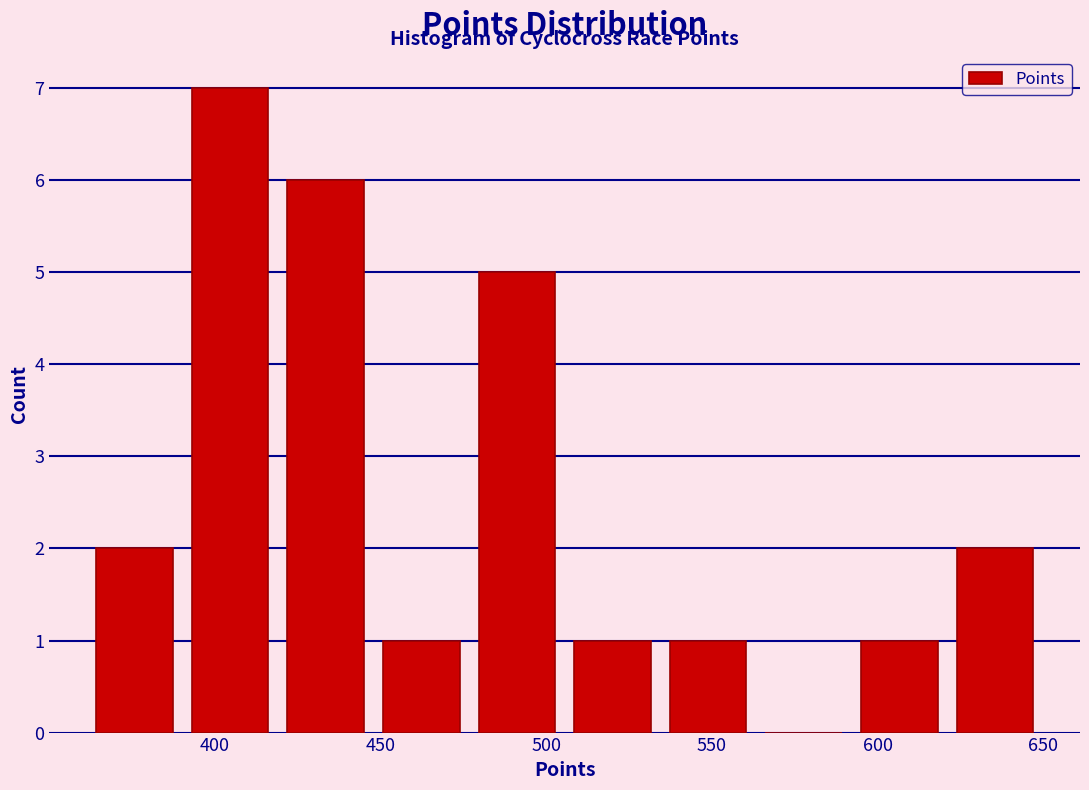

Which range on the x-axis has the tallest bar?

390 to 420